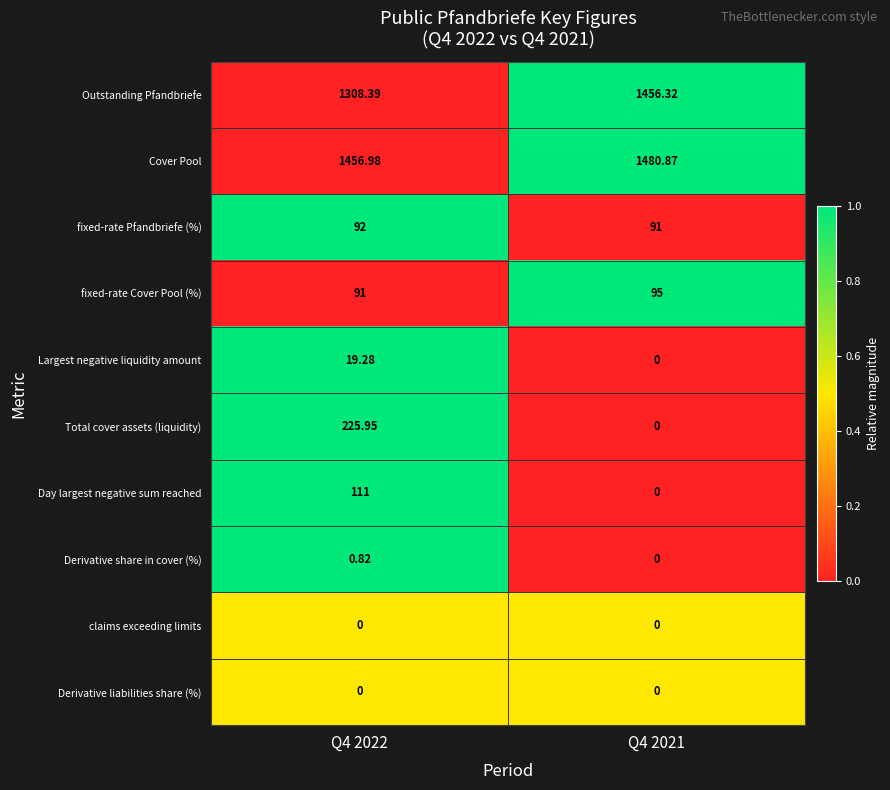

Is the value of fixed-rate Pfandbriefe (%) at Q4 2022 greater than the value of claims exceeding limits at Q4 2022?

Yes